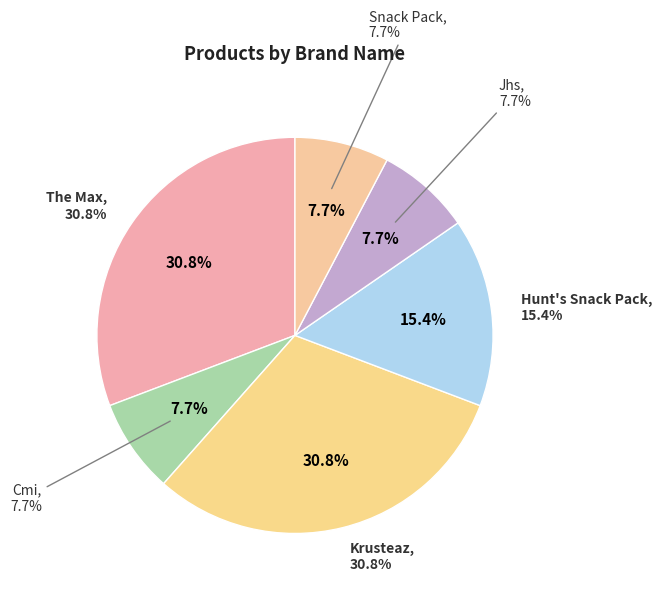

How much of the chart is everything except Jhs?

92.3%